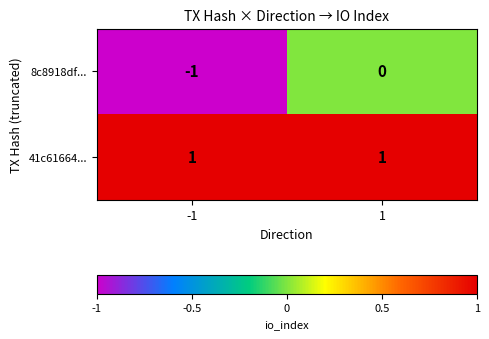

True or false: 8c8918df... has a value of 1 at 1.

False